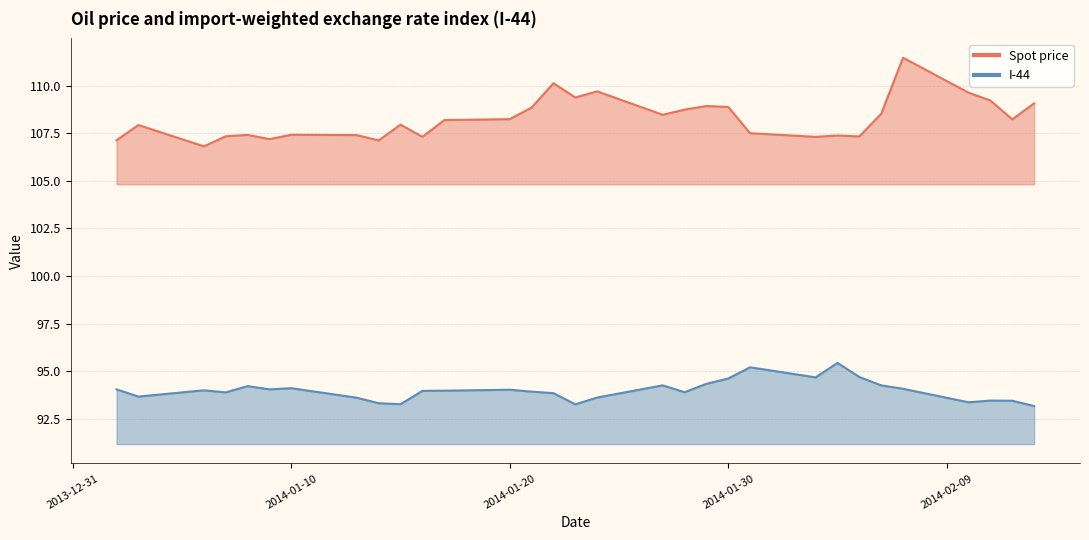

The Spot price series shows 67.8 at 2014-01-24. True or false?

False